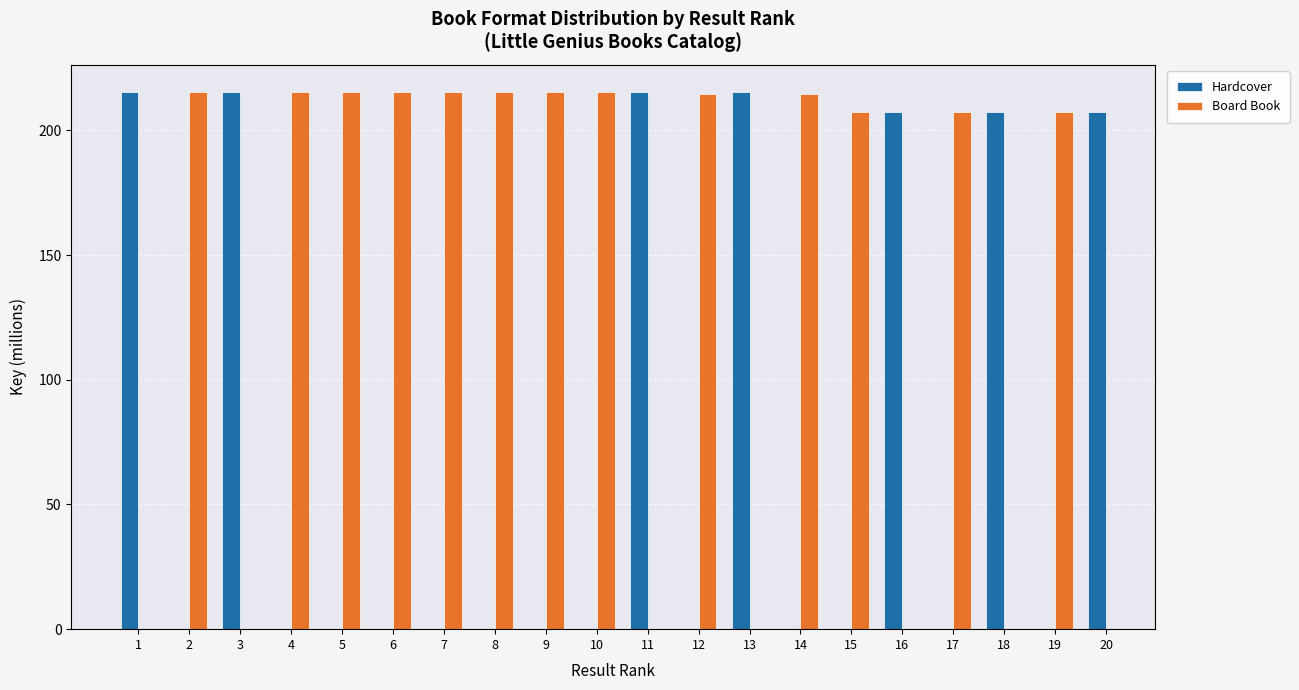

Does the chart contain stacked bars?

No